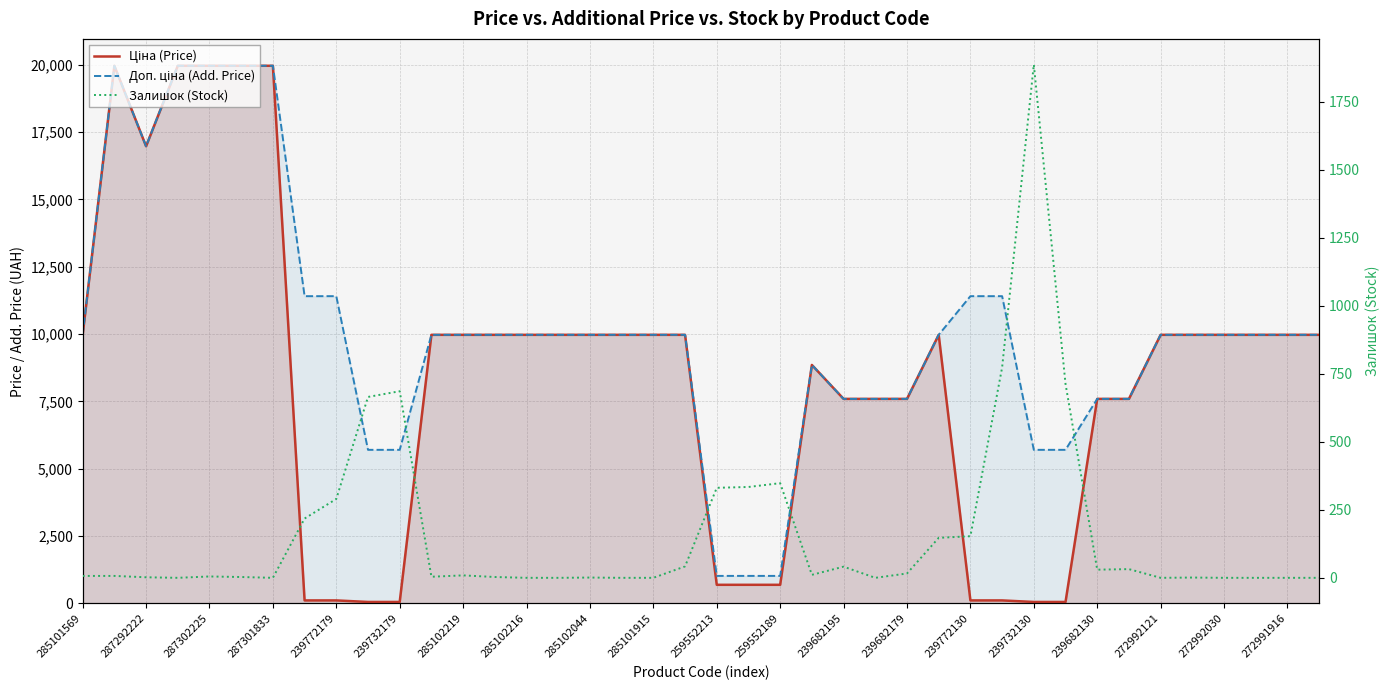

What is the difference between the second highest and minimum values in the Ціна (Price) series?

19907.1